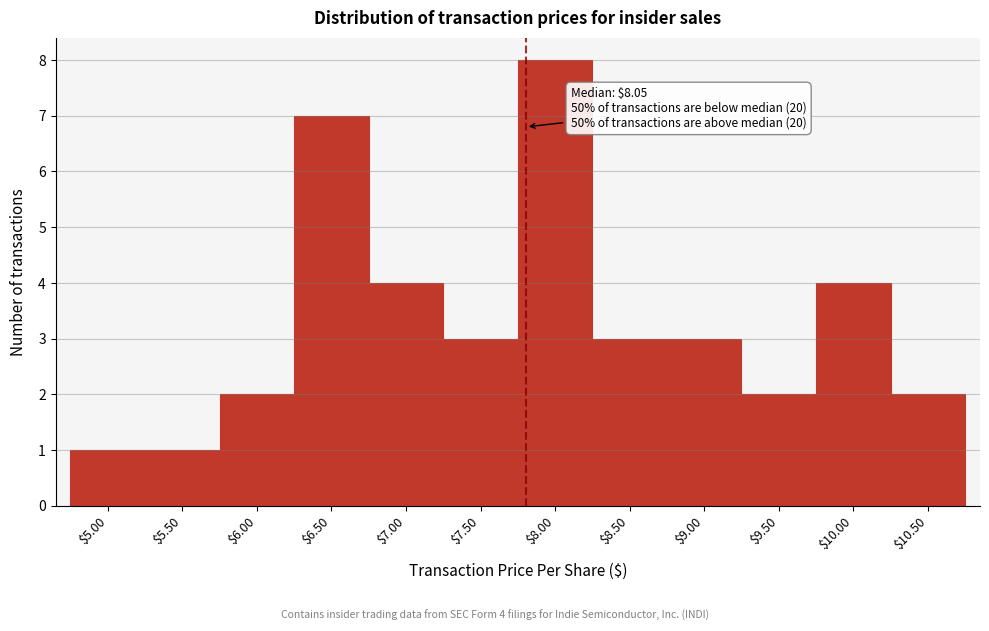

Reading left to right, list all the values displayed in this chart.

1	1	2	7	4	3	8	3	3	2	4	2